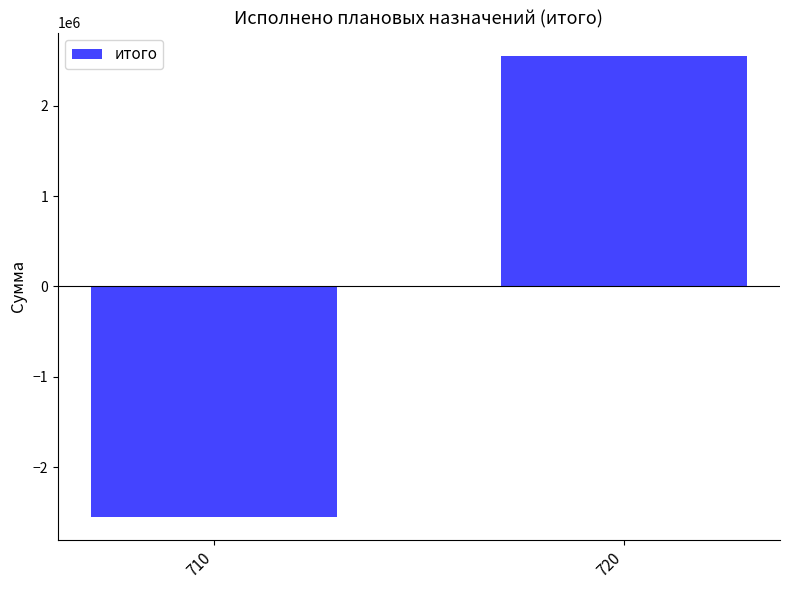

Are the bars grouped side by side (vs. stacked)?

No